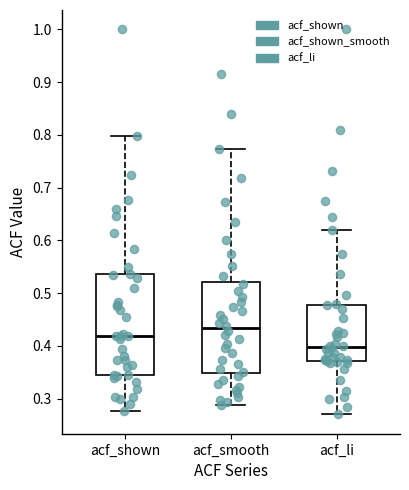

Which box is the tallest, from its lower edge to its upper edge?

acf_shown